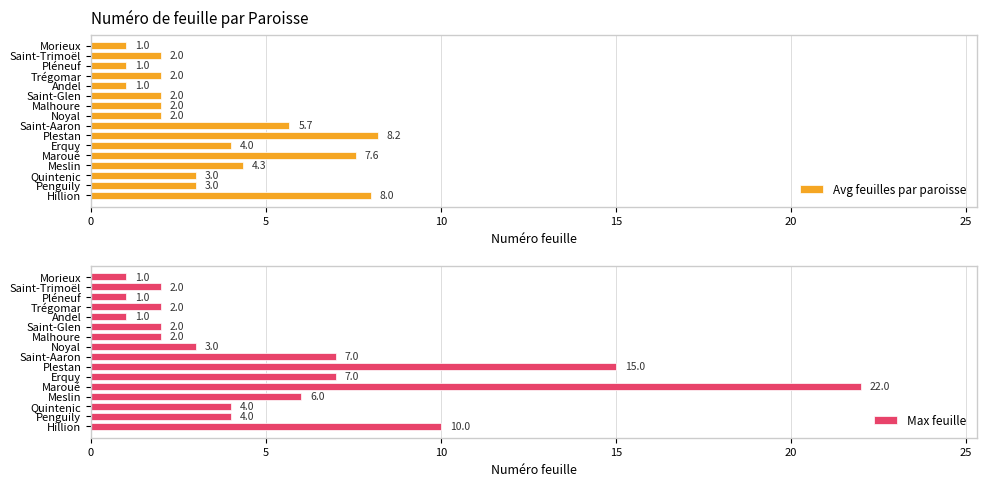

What are all the series names shown in the legend?

Avg feuilles par paroisse, Max feuille